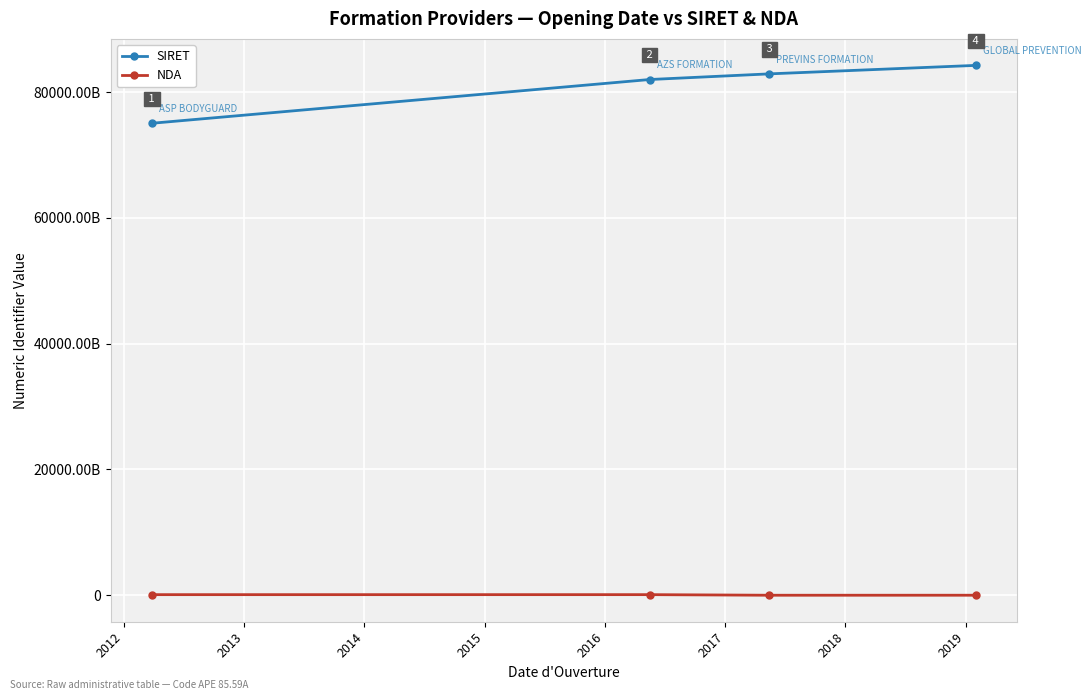

What is the difference between the maximum and minimum values in the SIRET series?

9207668500008